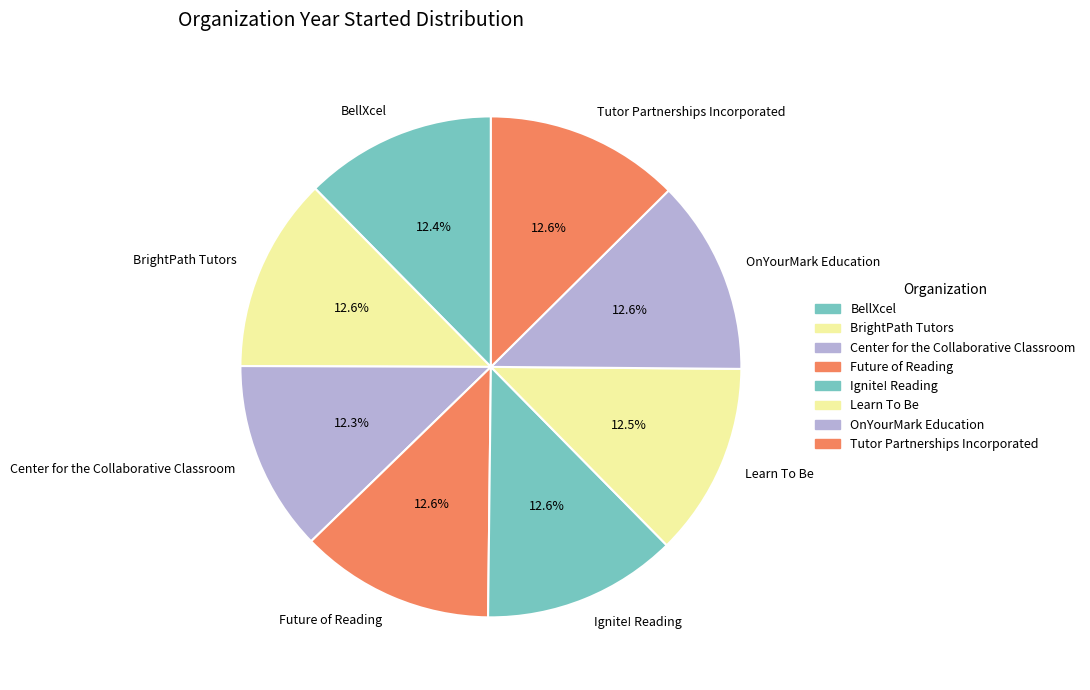

Does BellXcel represent more than half of the total?

No